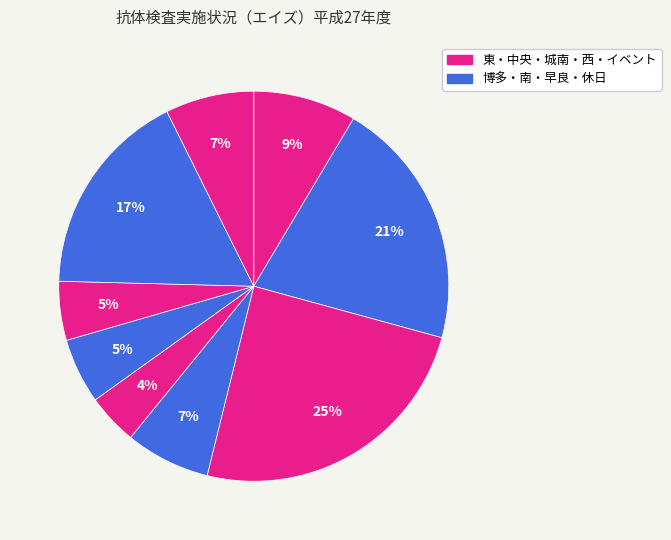

Count the number of slices in the pie.

9